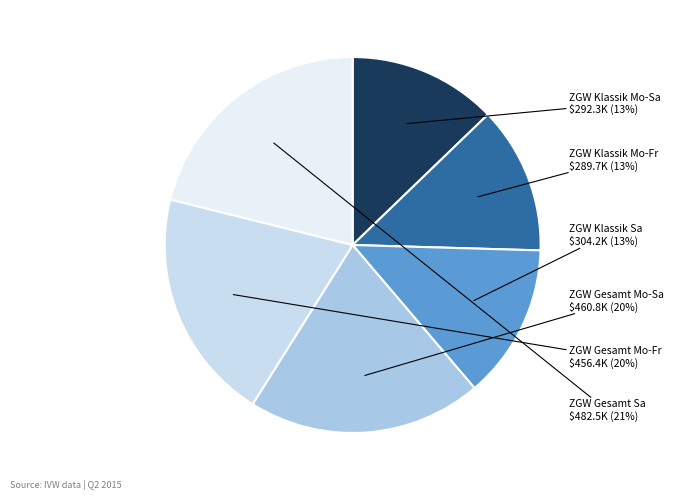

Do ZGW Gesamt Mo-Sa and ZGW Klassik Sa together represent more than half of the pie?

No